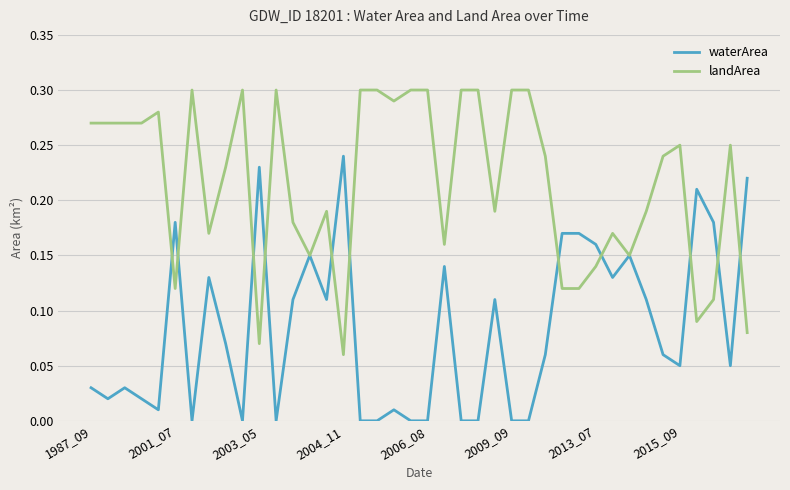

At how many categories does at least one series exceed 0?

40